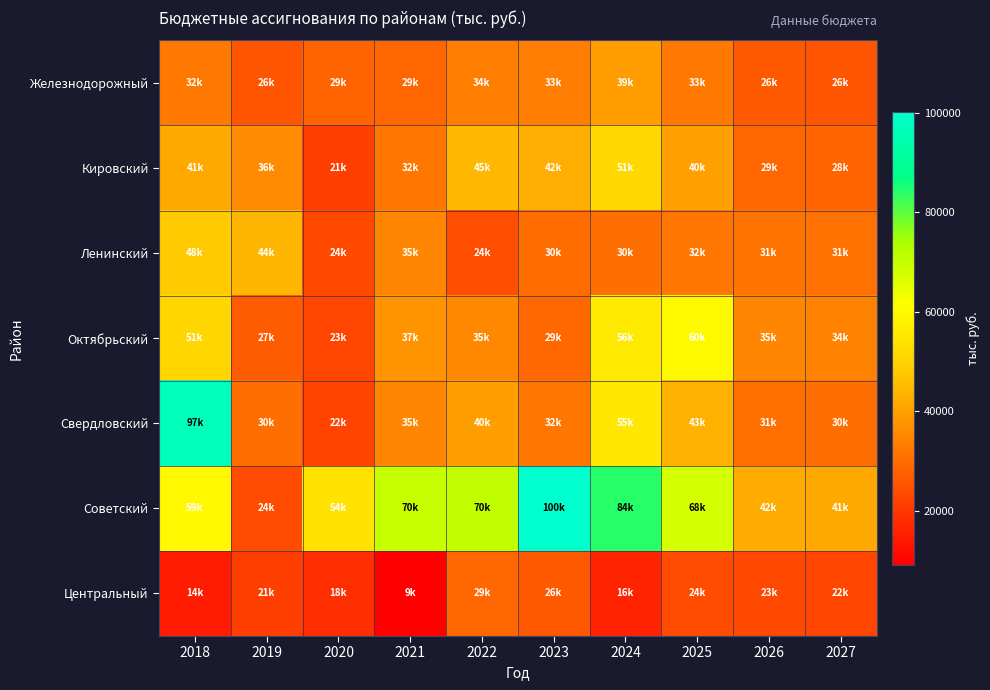

What is the minimum value shown in the chart?

9098.7